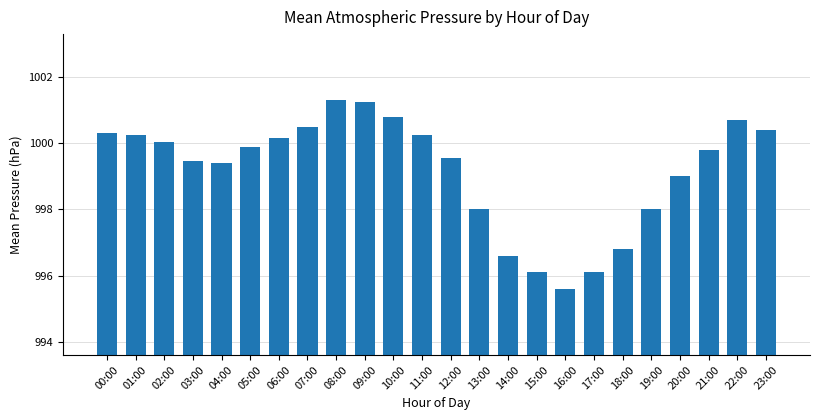

What is the ratio of the value at 09:00 to the value at 11:00?

1.0